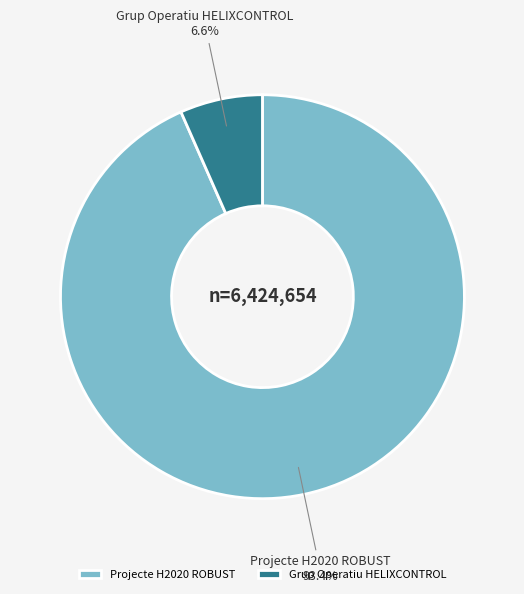

To the nearest percent, what is the average slice percentage?

50%